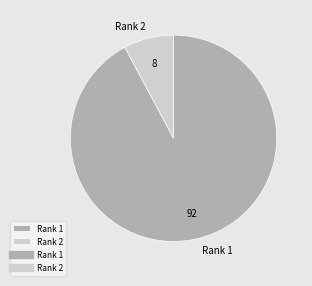

How many slices are in this pie chart?

2